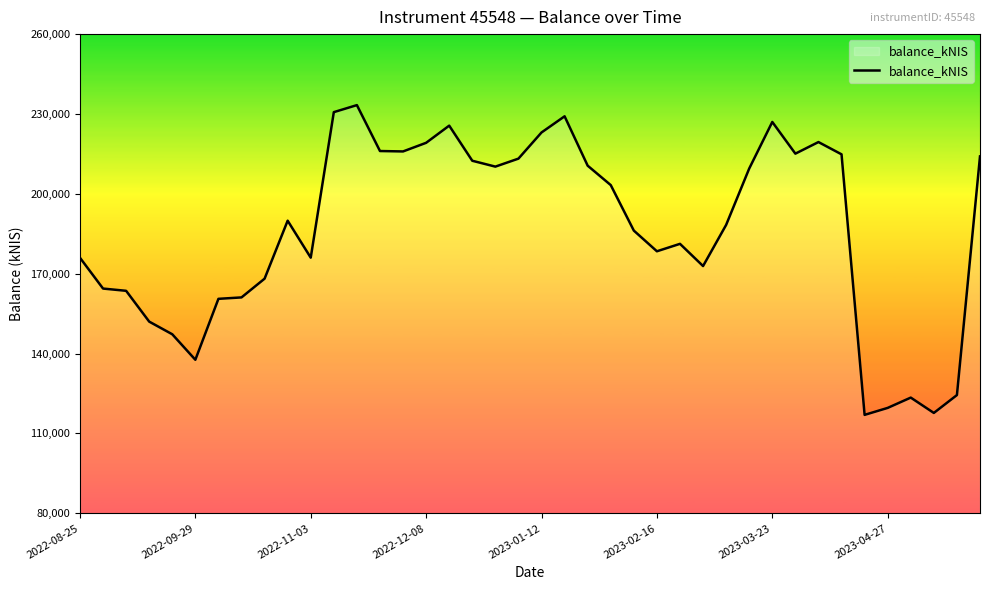

Does the chart have visible grid lines?

No